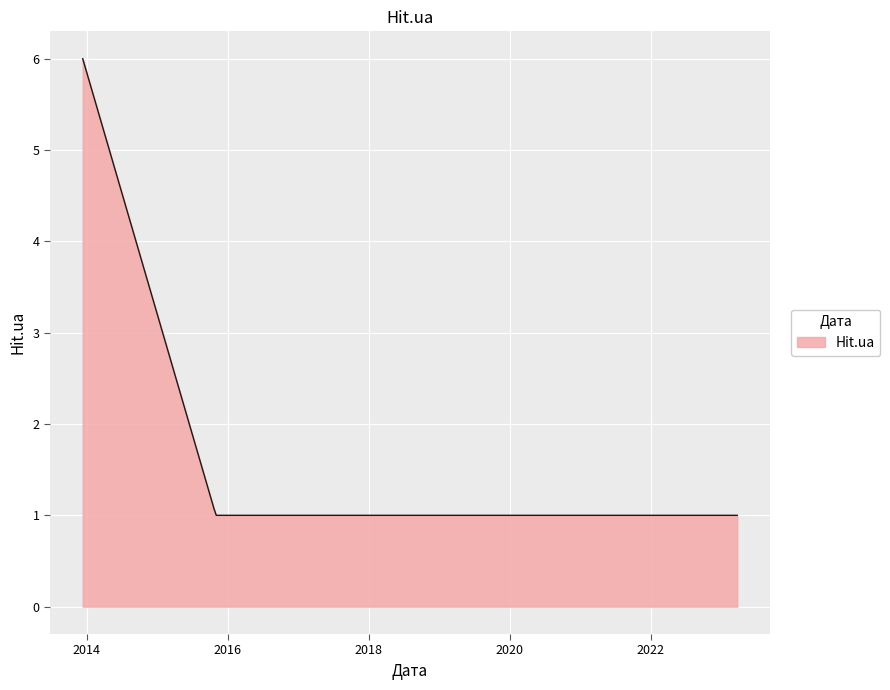

What is the difference between the maximum and minimum values?

5.0